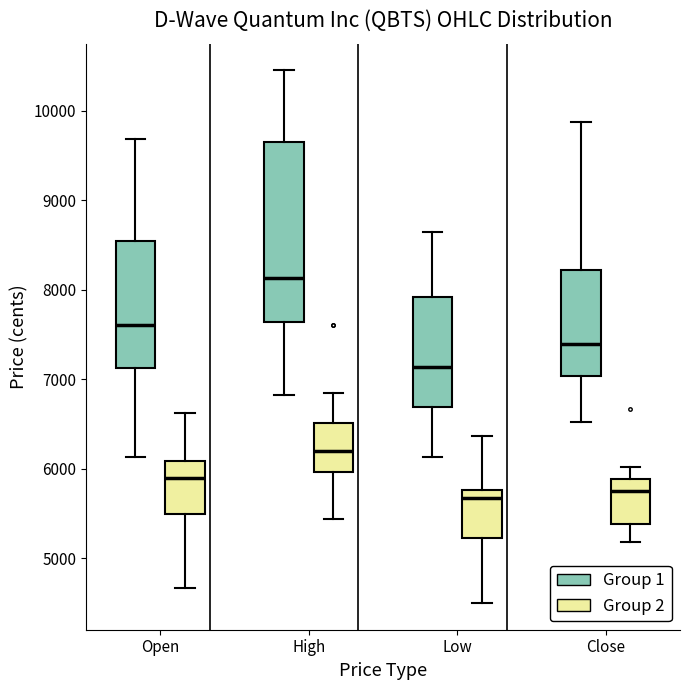

Reading left to right, transcribe this box plot: for each box, give where its median line is, the range the box spans, and where its two whiskers end, as read against the y-axis. The values are not printed on the chart, so give them approximately, as read against the axis.

Open (Group 1): median 7600, box 7100 to 8500, whiskers 6100 to 9700
Open (Group 2): median 5900, box 5500 to 6100, whiskers 4700 to 6600
High (Group 1): median 8100, box 7600 to 9600, whiskers 6800 to 10500
High (Group 2): median 6200, box 6000 to 6500, whiskers 5400 to 6800
Low (Group 1): median 7100, box 6700 to 7900, whiskers 6100 to 8600
Low (Group 2): median 5700, box 5200 to 5800, whiskers 4500 to 6400
Close (Group 1): median 7400, box 7000 to 8200, whiskers 6500 to 9900
Close (Group 2): median 5800, box 5400 to 5900, whiskers 5200 to 6000